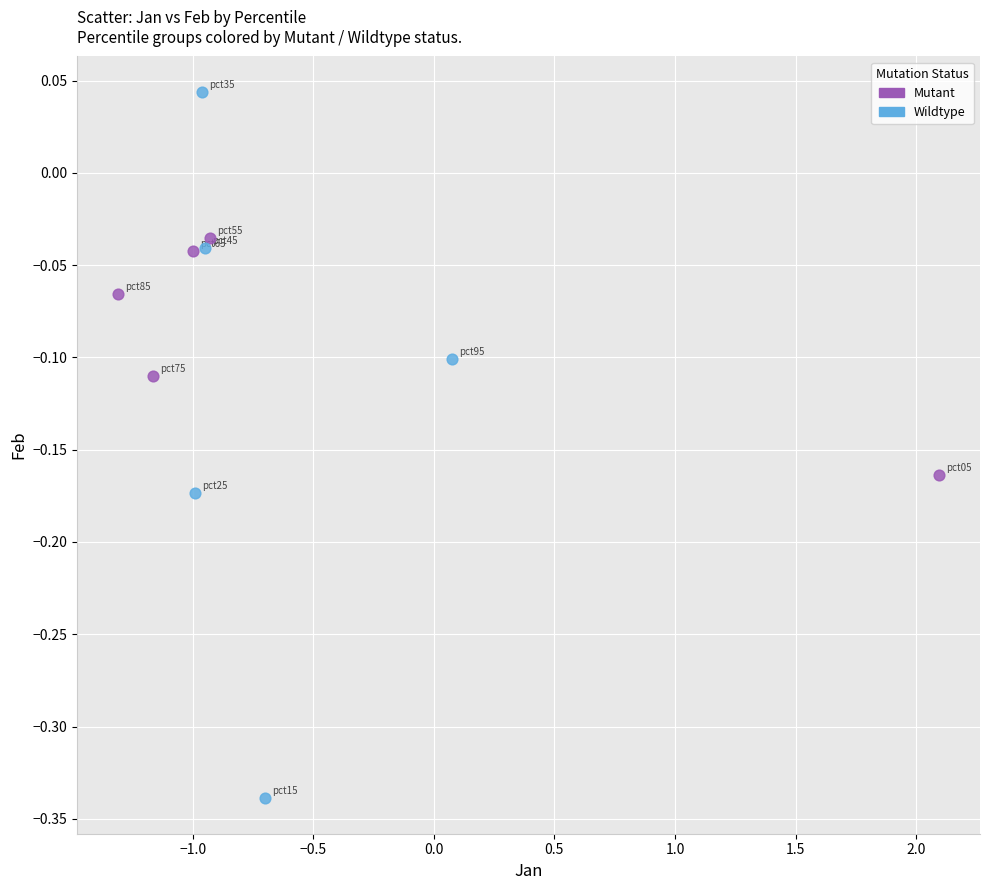

Which series reaches the maximum Y coordinate?

Wildtype